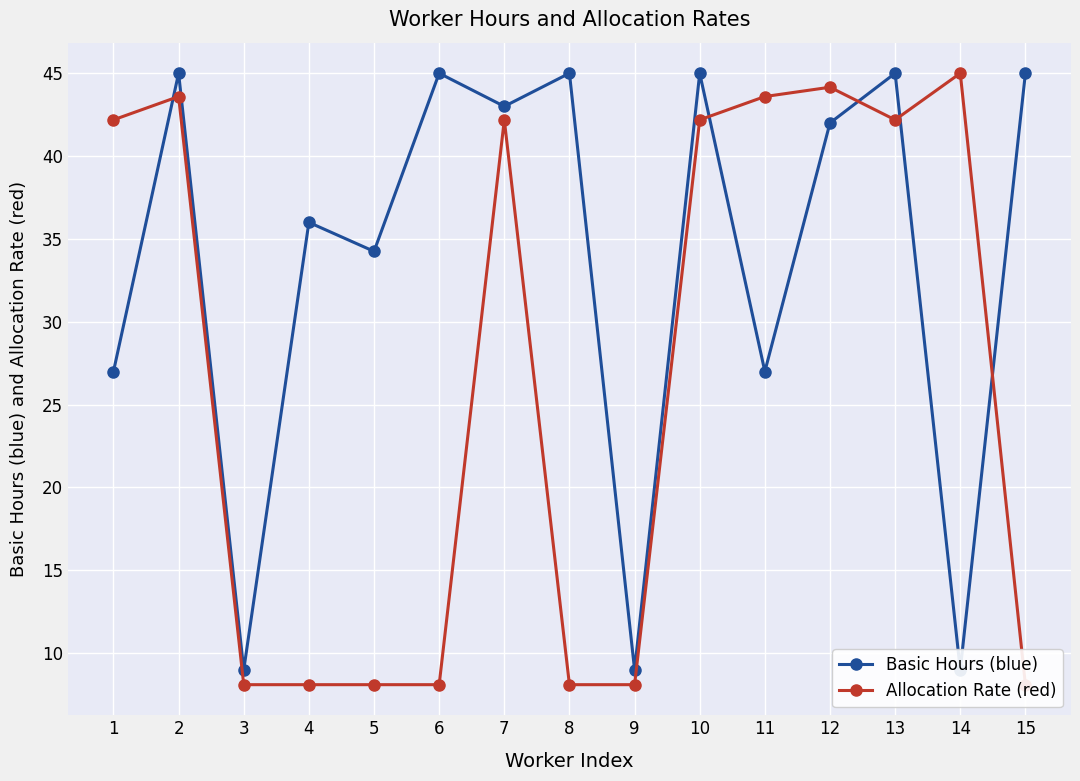

What is the sum of all Basic Hours (blue) values?

506.2